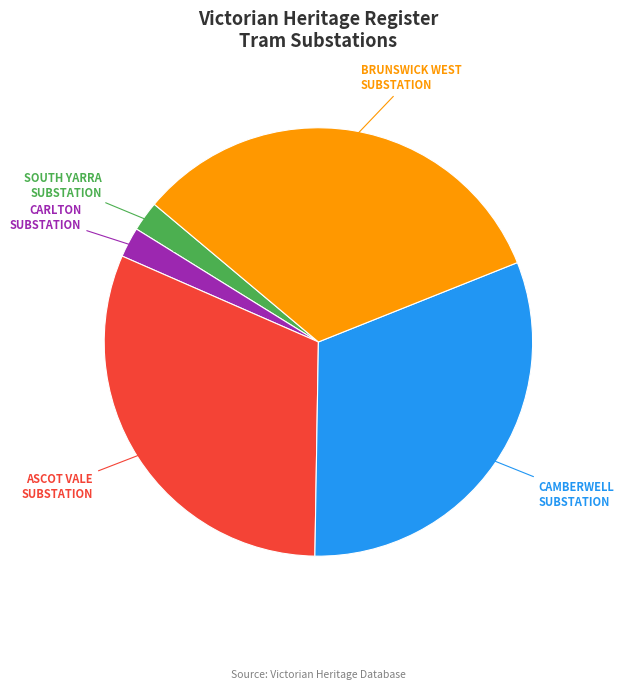

Is there any slice that represents more than half of the pie?

No